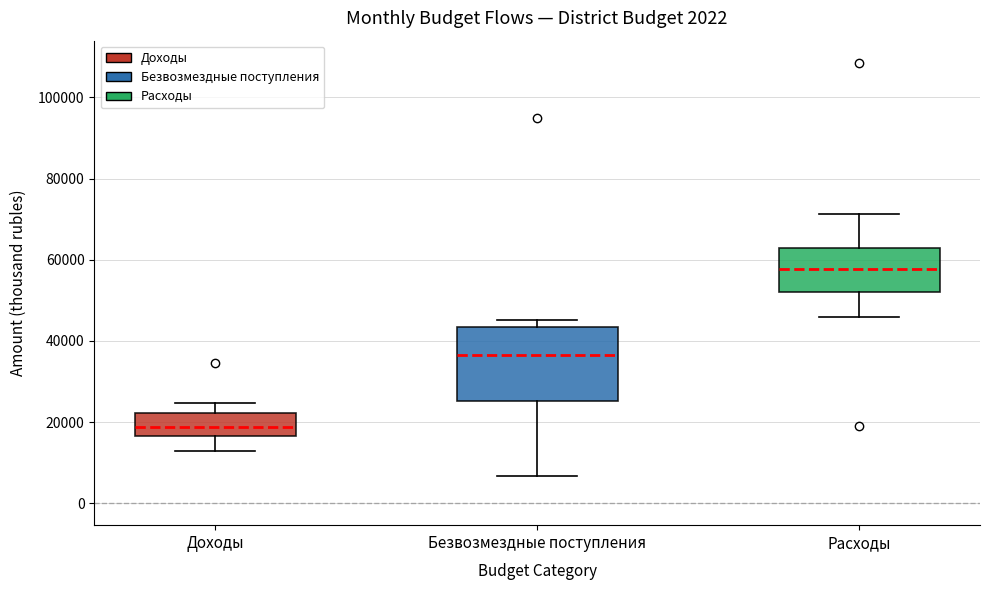

Reading left to right, transcribe this box plot: for each box, give where its median line is, the range the box spans, and where its two whiskers end, as read against the y-axis. The values are not printed on the chart, so give them approximately, as read against the axis.

Доходы: median 18000, box 16000 to 22000, whiskers 12000 to 24000
Безвозмездные поступления: median 36000, box 26000 to 44000, whiskers 6000 to 46000
Расходы: median 58000, box 52000 to 62000, whiskers 46000 to 72000